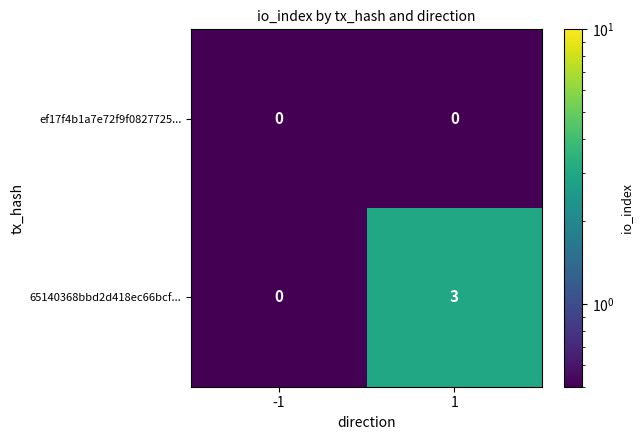

What is the sum of the 65140368bbd2d418ec66bcf... values at 1 and -1?

3